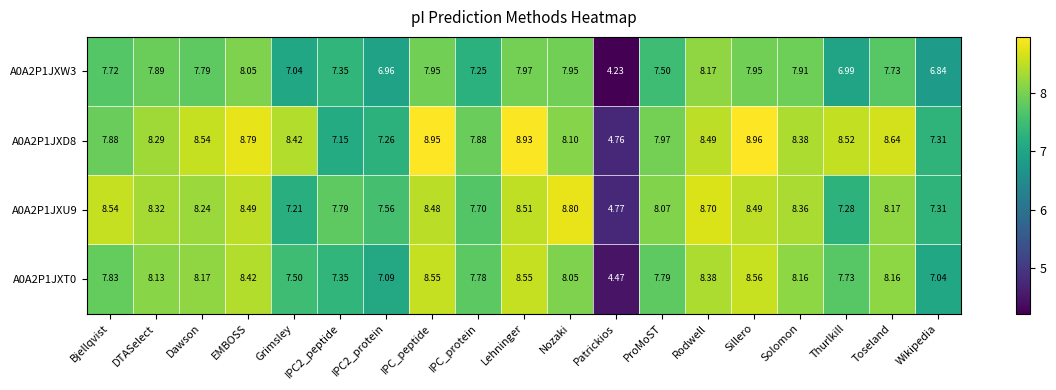

At Dawson, list the series in order from smallest to largest.

A0A2P1JXW3, A0A2P1JXT0, A0A2P1JXU9, A0A2P1JXD8